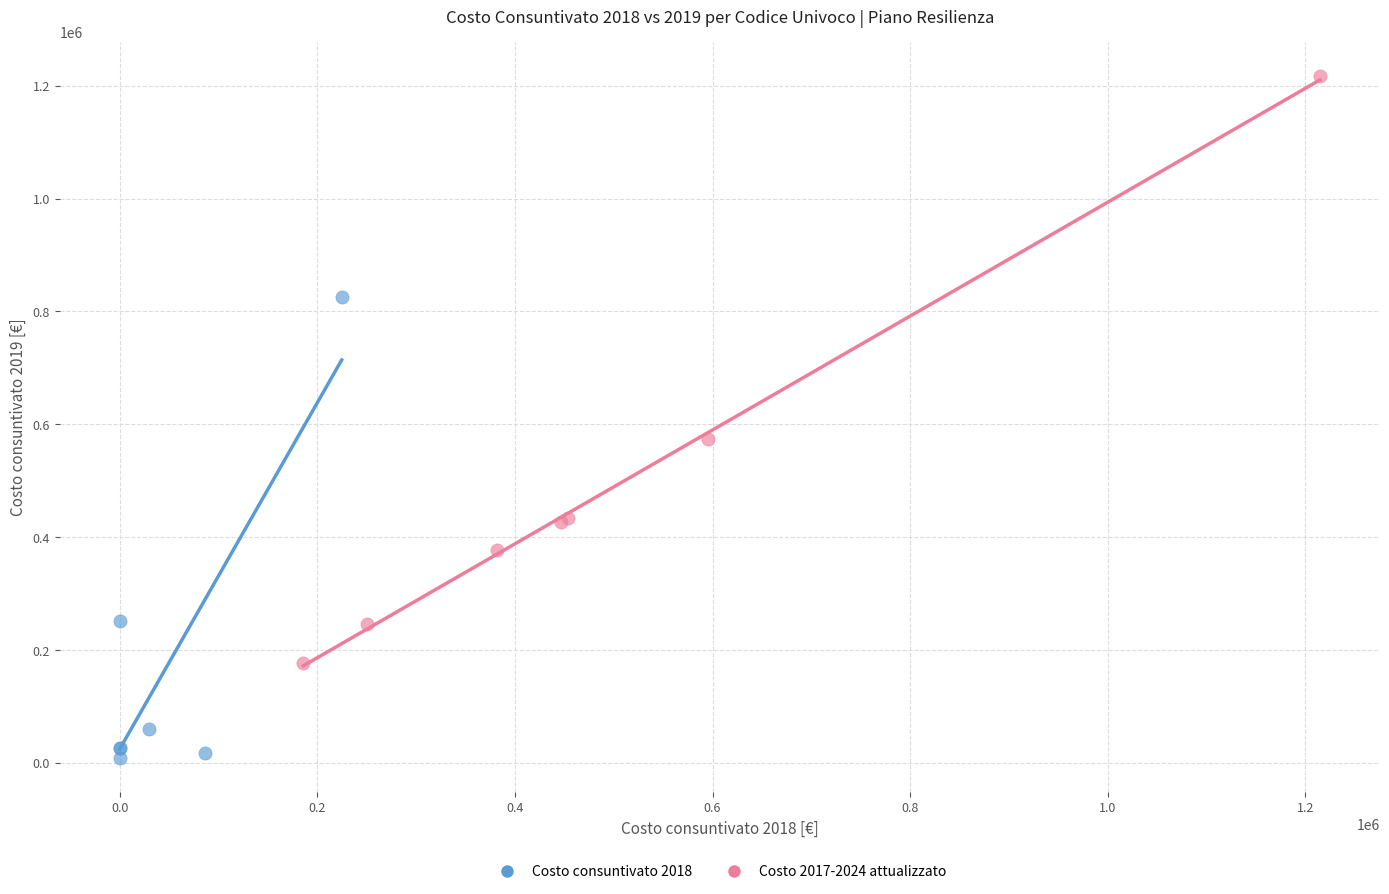

Which series reaches the minimum Y coordinate?

Costo consuntivato 2018